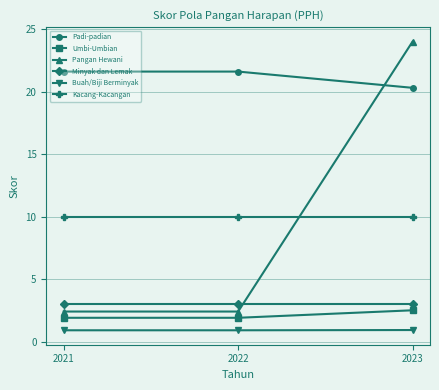

Which series has the largest total across all categories?

Padi-padian